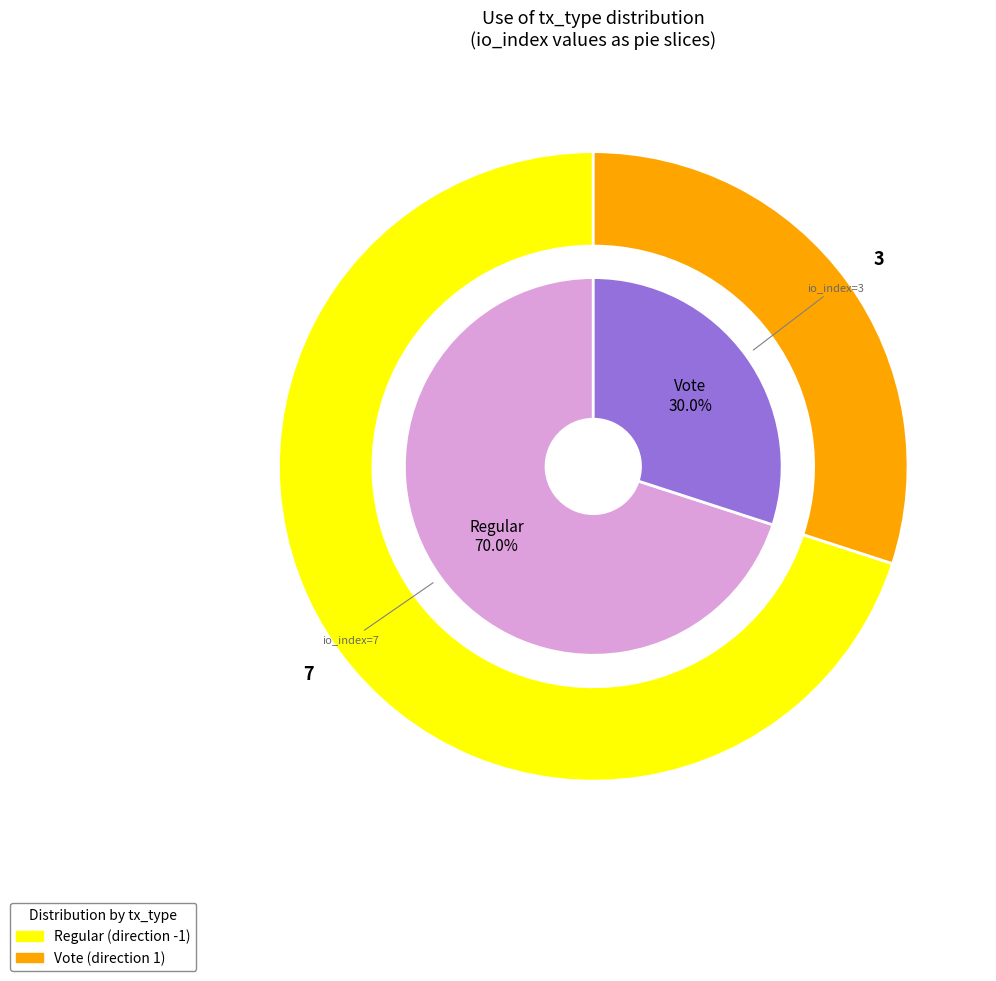

Rank the categories by value from highest to lowest.

Regular, Vote